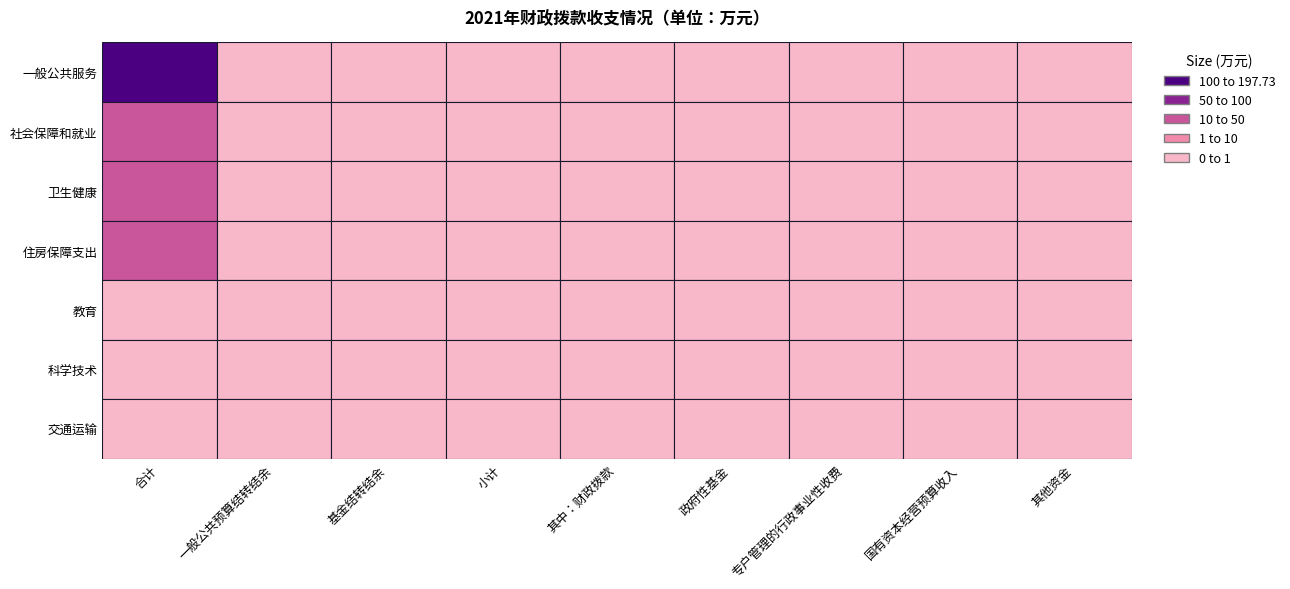

How many data points does each series have?

9